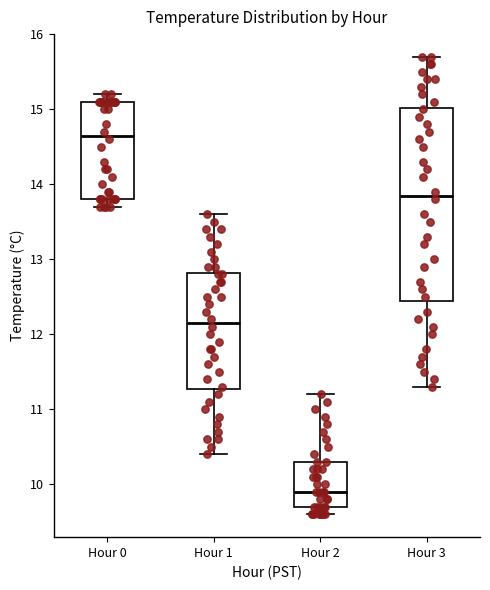

Which box has the lowest median line?

Hour 2